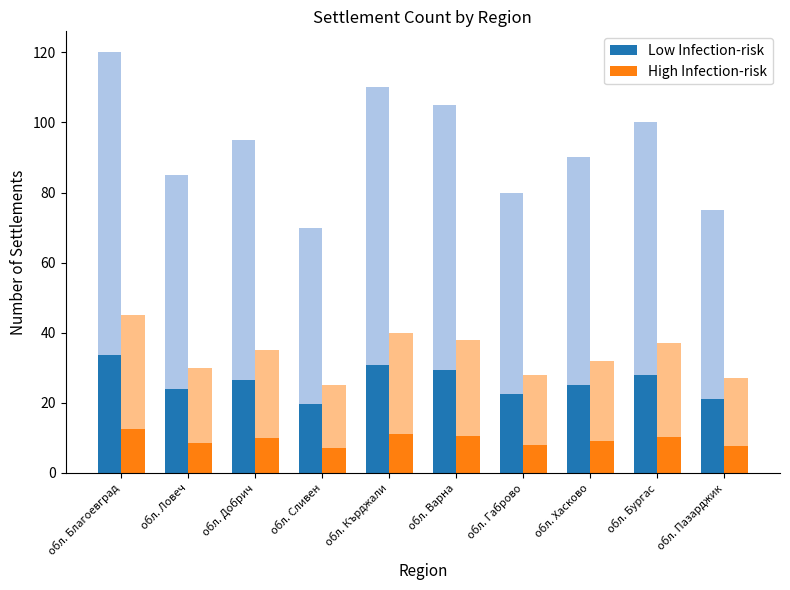

What is the average value of the High Infection-risk series?

9.4